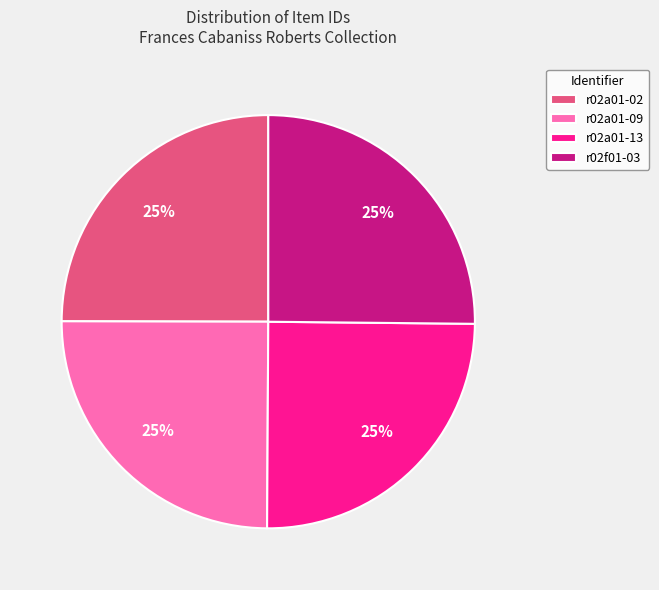

Does r02a01-09 represent more than half of the total?

No